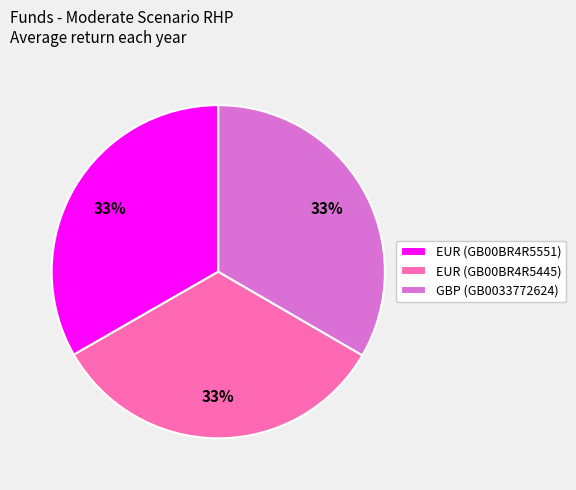

Approximately how many times larger is the value at GBP (GB0033772624) compared to EUR (GB00BR4R5551)?

1.0